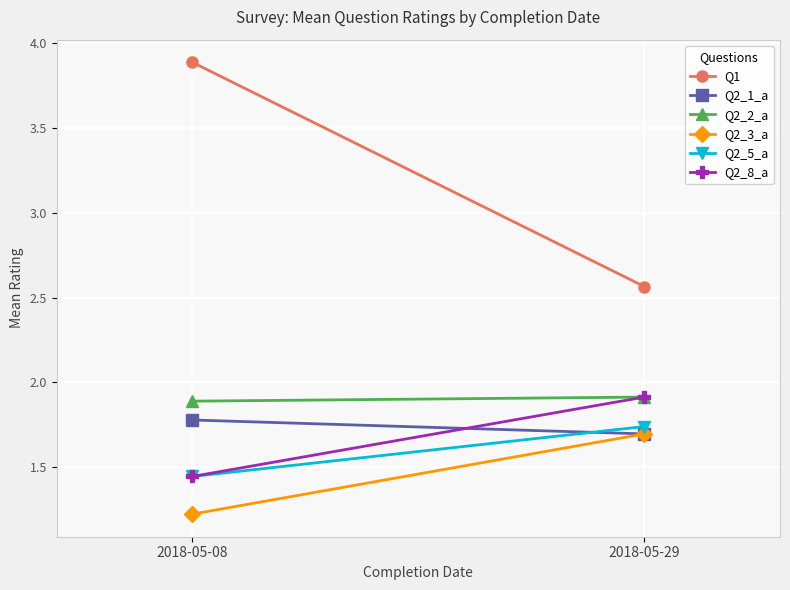

Rank the series at 2018-05-29 from highest to lowest value.

Q1, Q2_2_a, Q2_8_a, Q2_5_a, Q2_1_a, Q2_3_a